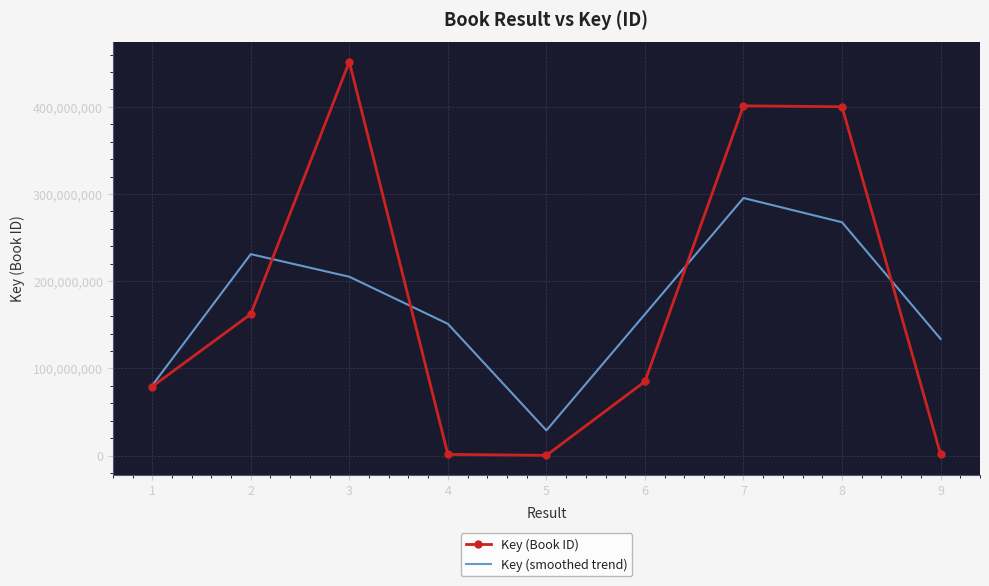

What is the highest value of the Key (smoothed trend) series?

295443914.7